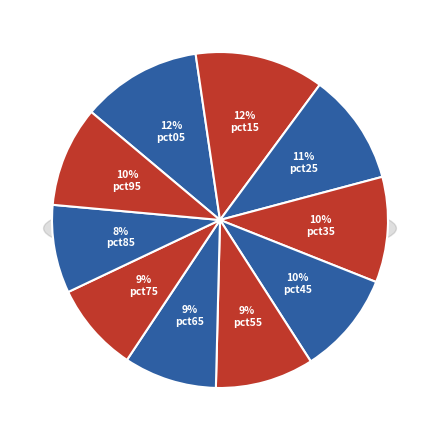

Rank the categories by value from lowest to highest.

pct85, pct75, pct65, pct55, pct95, pct45, pct35, pct25, pct05, pct15